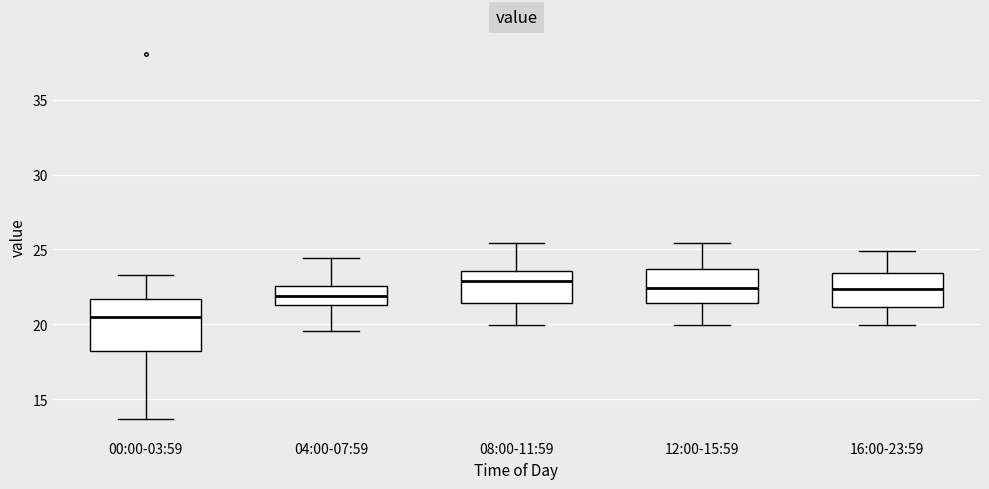

Which box has the lowest median line?

00:00-03:59